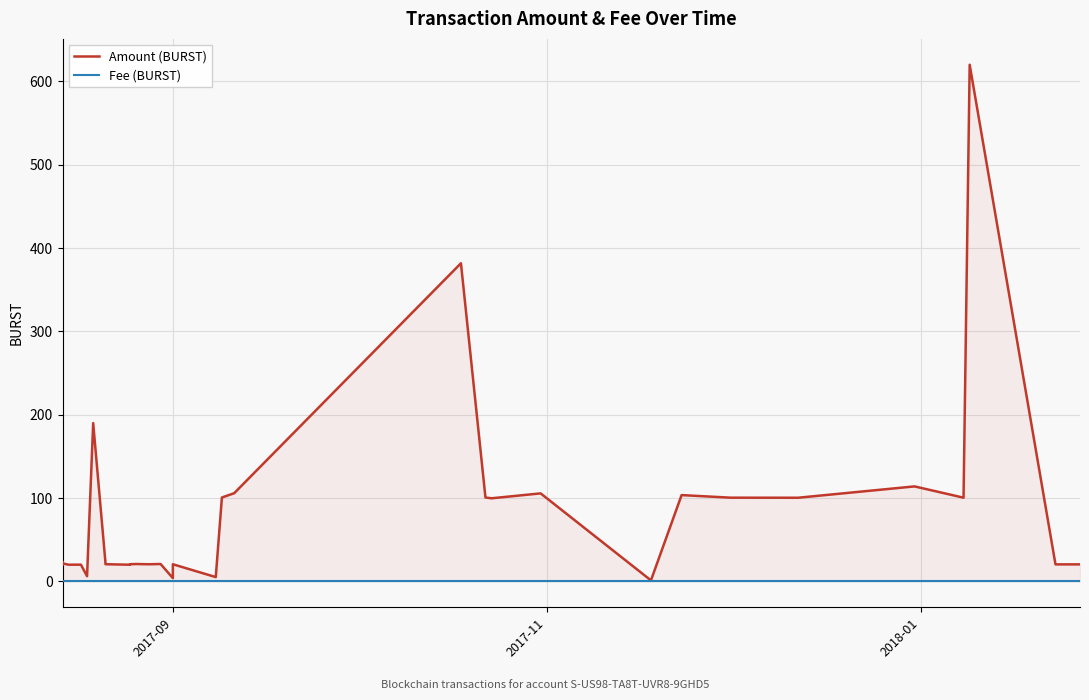

How many interior local valleys does the Amount (BURST) series have?

10